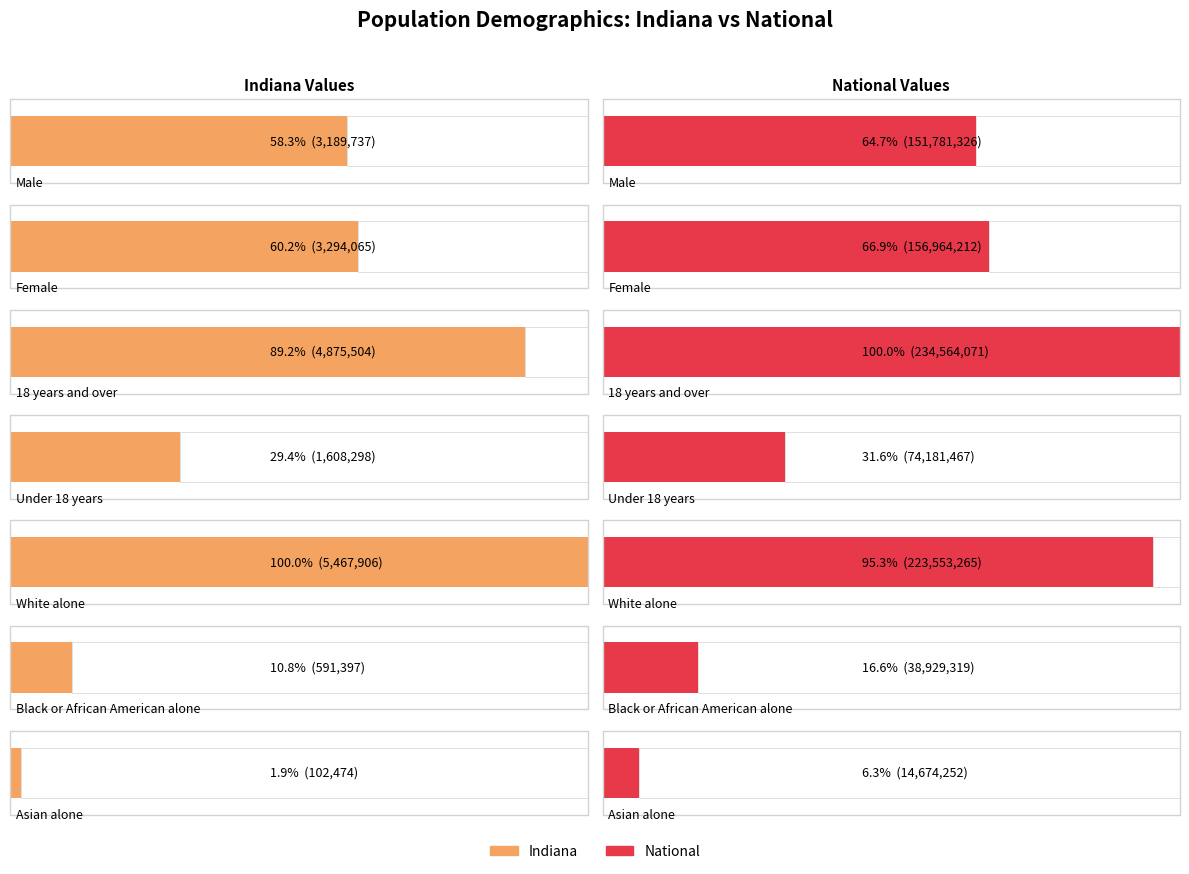

What is the label of the 5th bar from the left?

White alone